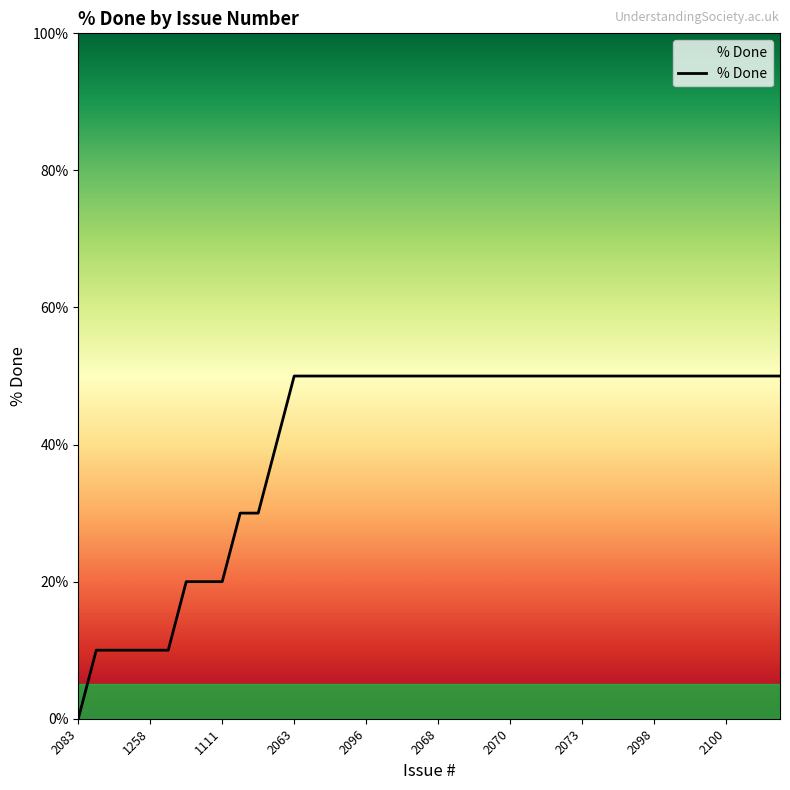

Reading left to right, extract all data points from this chart.

0	10	10	10	10	10	20	20	20	30	30	40	50	50	50	50	50	50	50	50	50	50	50	50	50	50	50	50	50	50	50	50	50	50	50	50	50	50	50	50